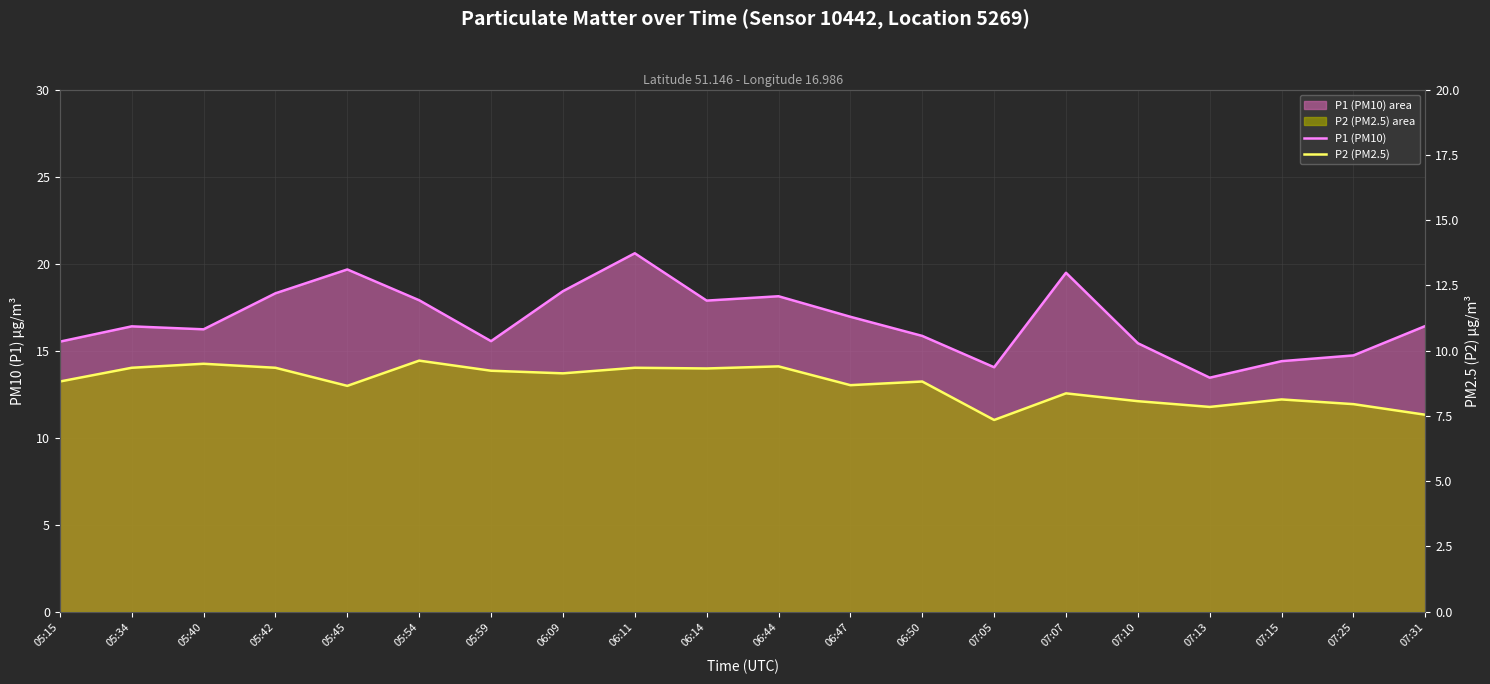

How many categories are shown in the chart?

20